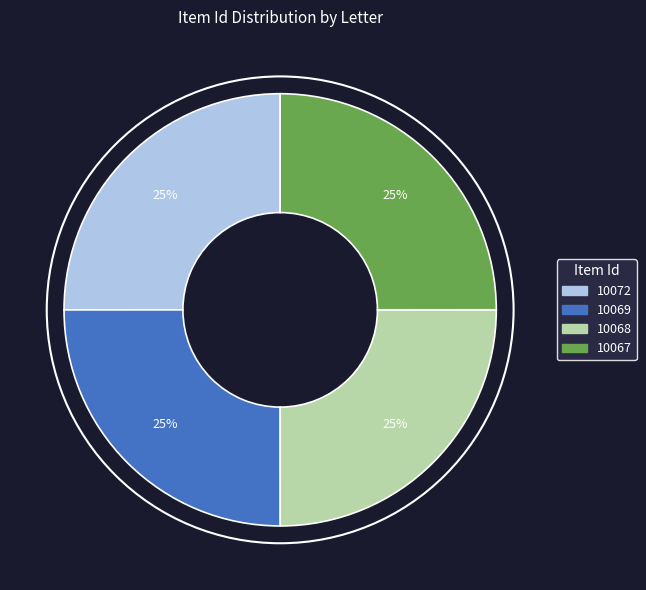

To the nearest percent, what is the average slice percentage?

25%